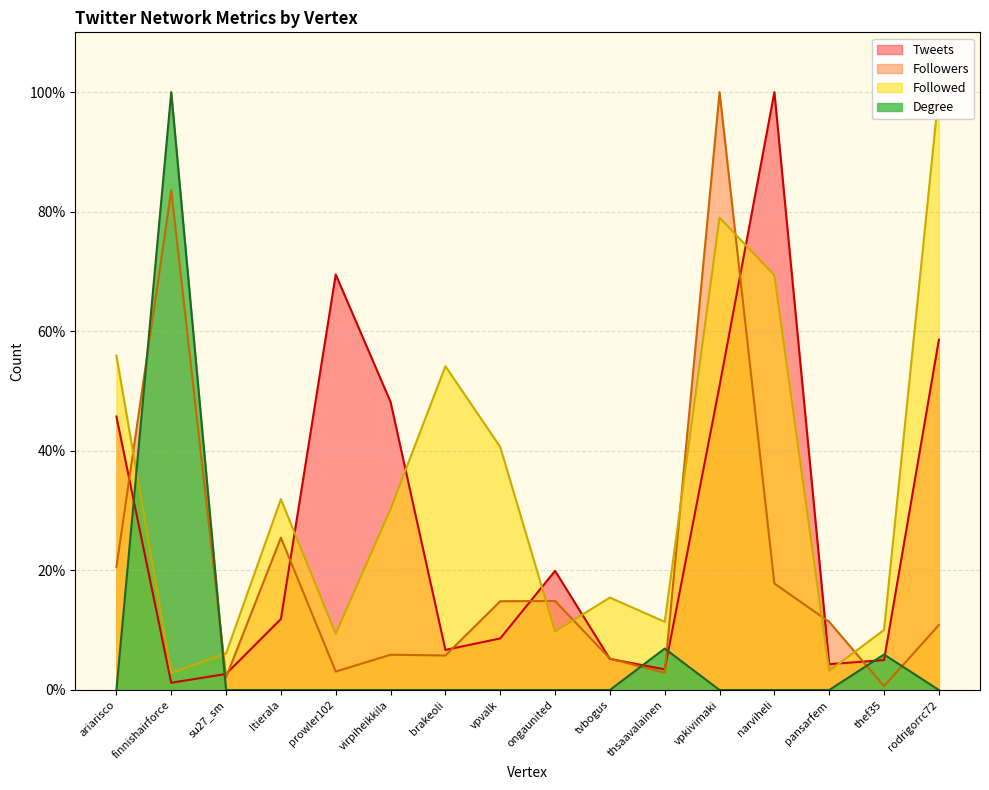

What position from the left is thef35?

15